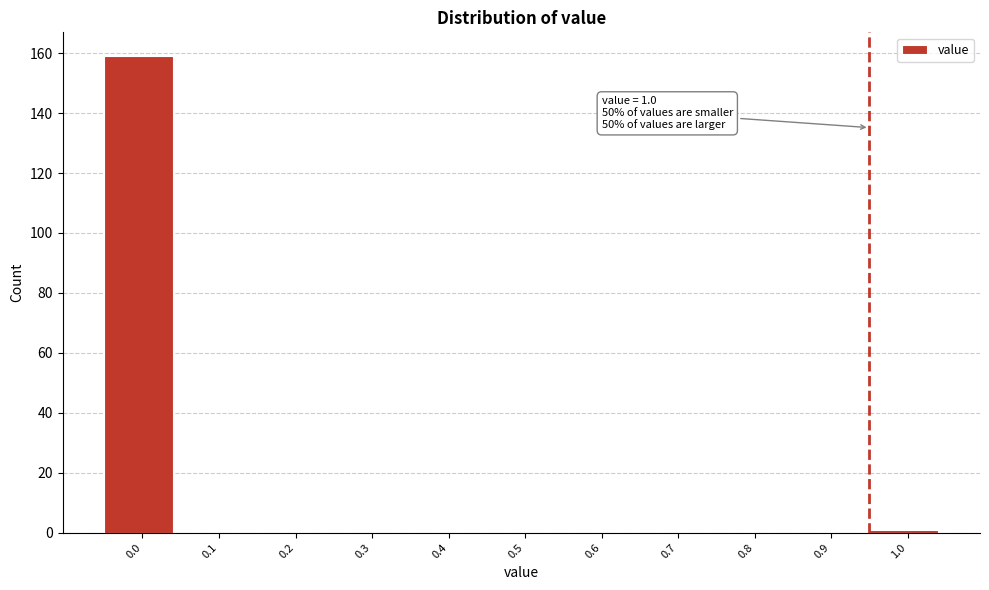

Reading left to right, list all the values displayed in this chart.

0.0=159	0.1=0	0.2=0	0.3=0	0.4=0	0.5=0	0.6=0	0.7=0	0.8=0	0.9=0	1.0=1